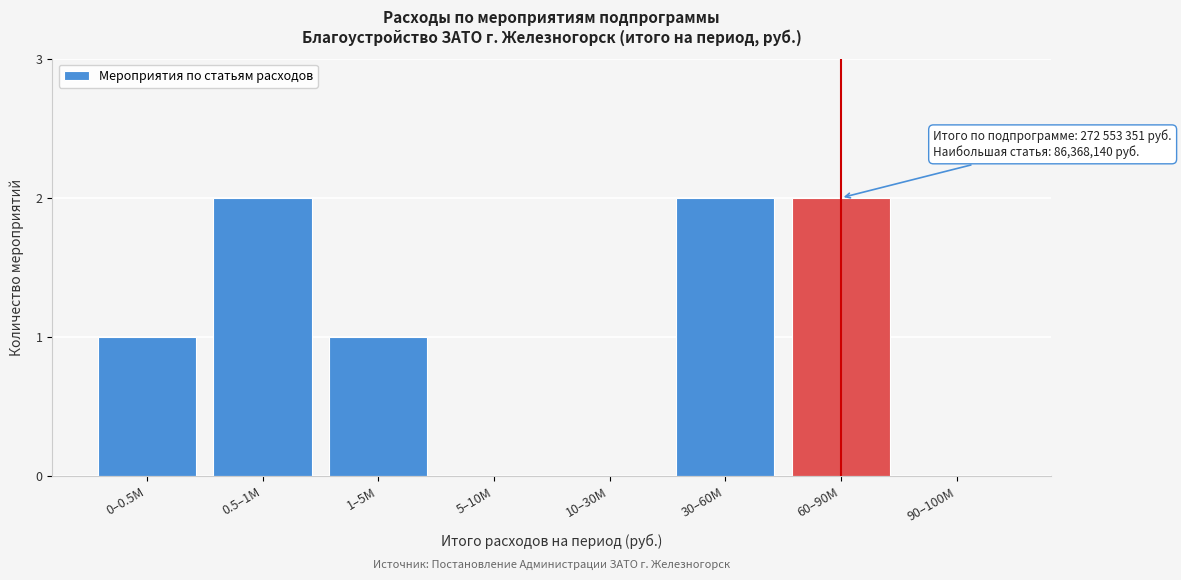

Reading left to right, transcribe all the data shown in this chart.

0–0.5M=1	0.5–1M=2	1–5M=1	5–10M=0	10–30M=0	30–60M=2	60–90M=2	90–100M=0